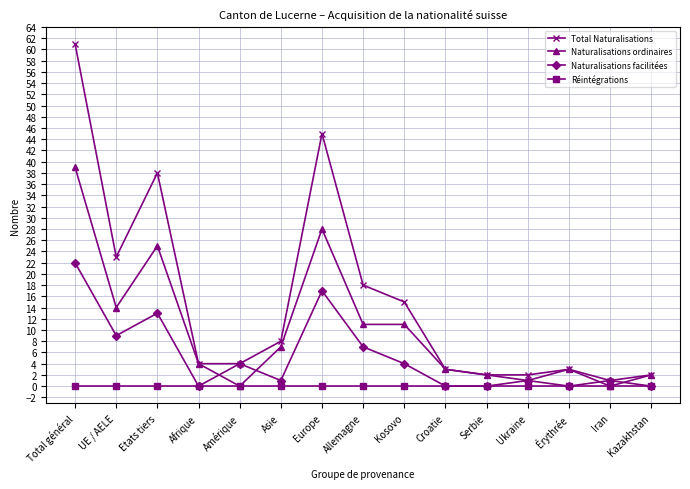

Where is the first local minimum for Total Naturalisations?

UE / AELE